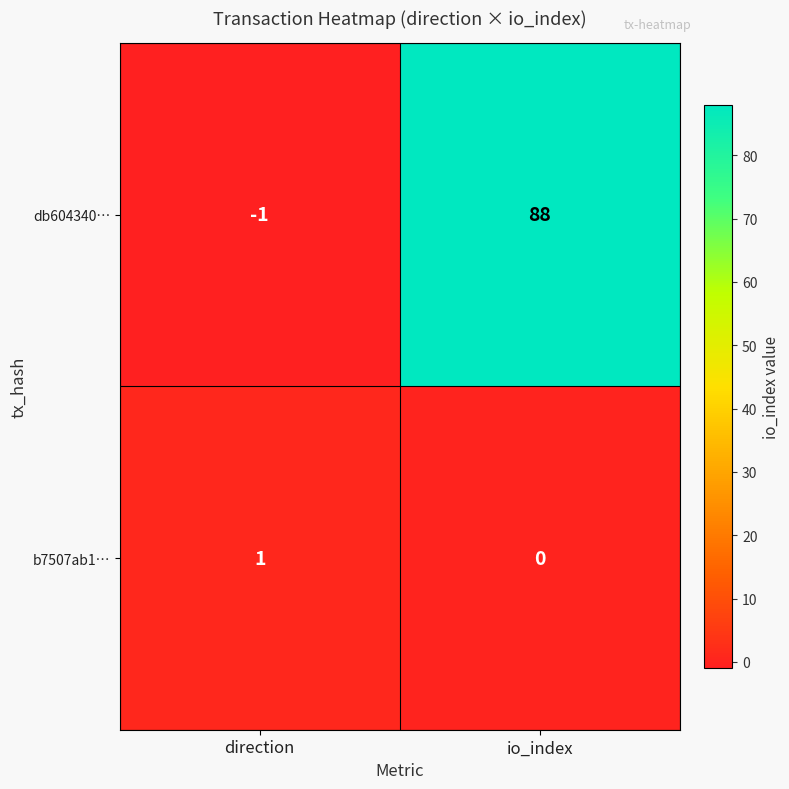

Reading left to right, transcribe all the data shown in this chart.

db604340…: -1	88
b7507ab1…: 1	0